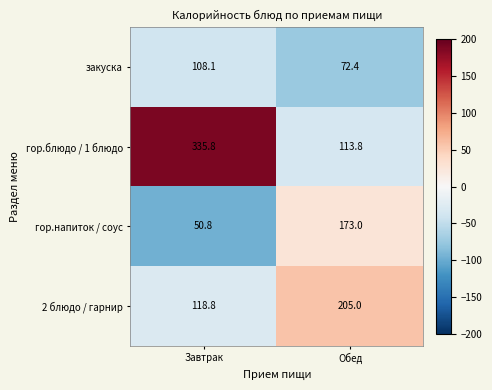

How many categories are shown in the chart?

2